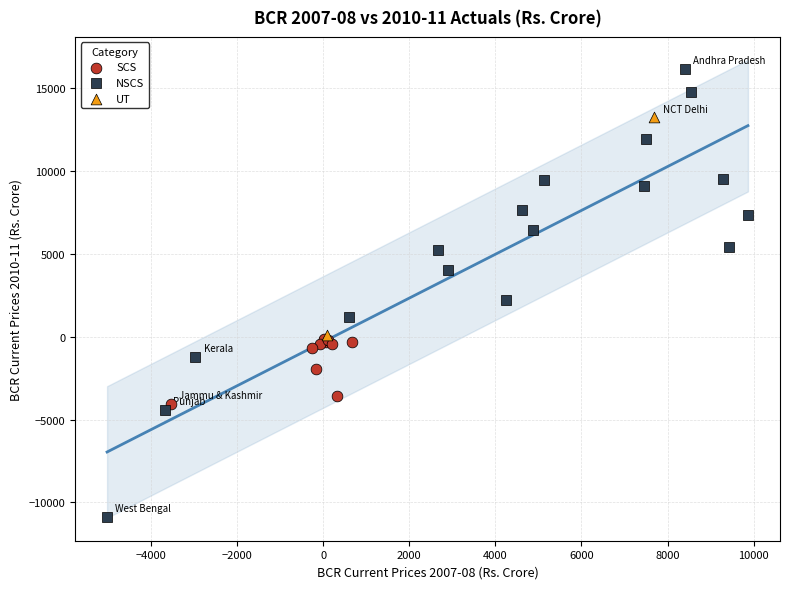

Which series reaches the minimum Y coordinate?

NSCS